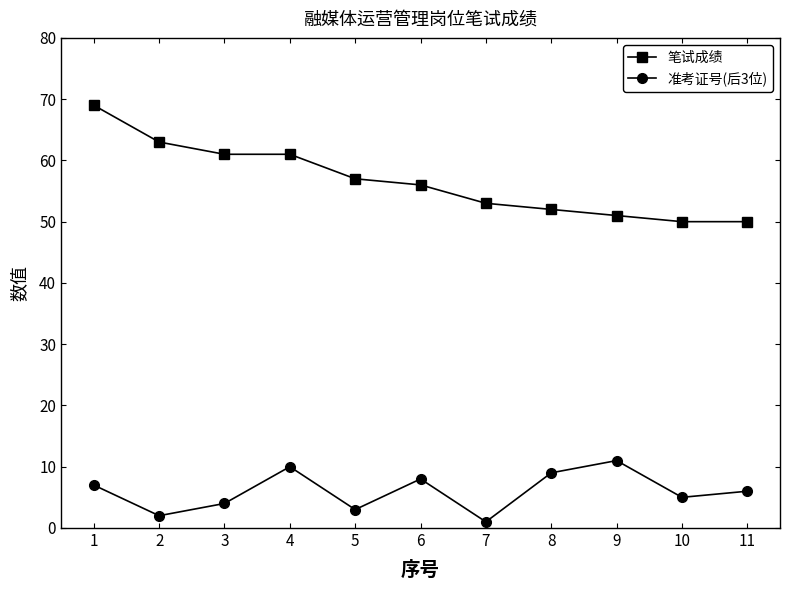

At 3, list the series in order from largest to smallest.

笔试成绩, 准考证号(后3位)